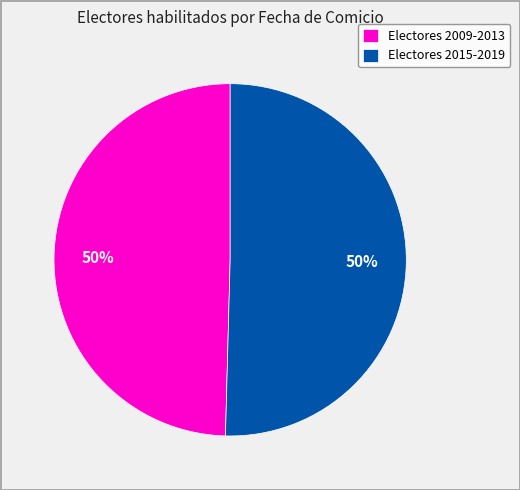

How many segments does this pie chart have?

2